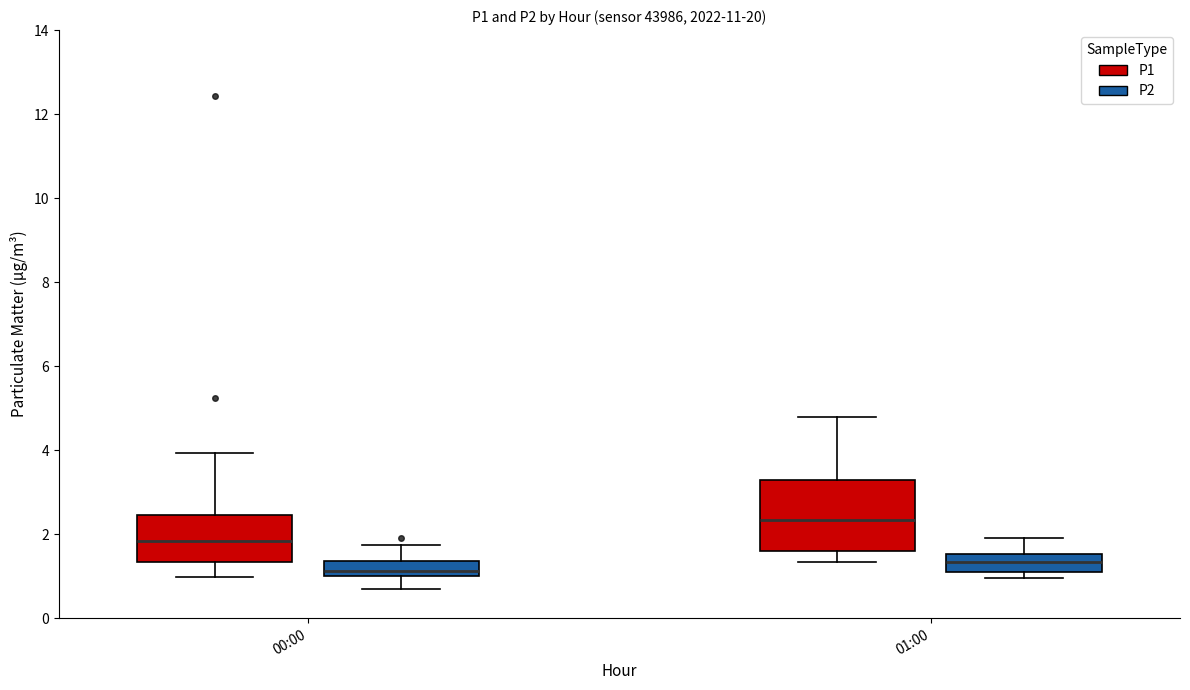

Where does the upper whisker of the box for 01:00 (P1) end on the y-axis? The values are not printed on the chart, so give them approximately, as read against the axis.

4.8